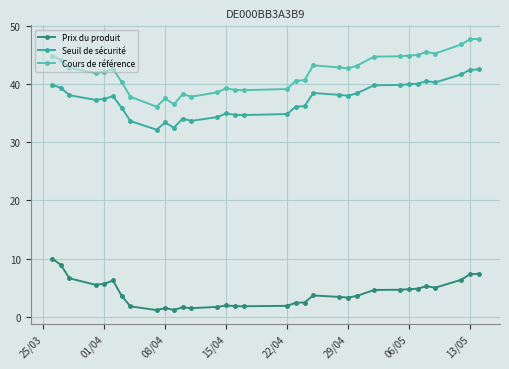

What are all the series names shown in the legend?

Prix du produit, Seuil de sécurité, Cours de référence